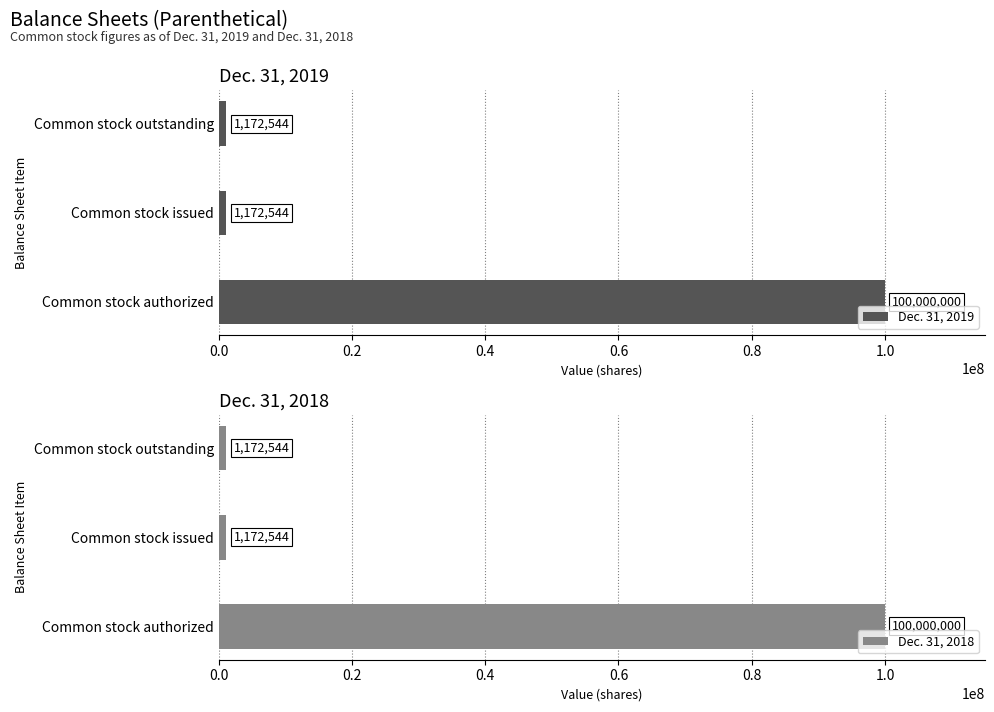

Which category has the highest value in the Dec. 31, 2019 series?

Common stock authorized